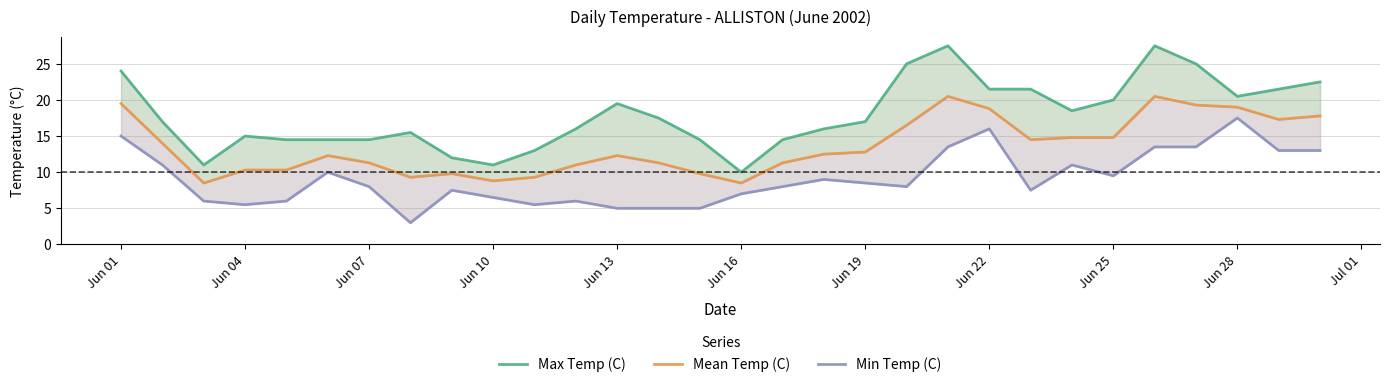

Count the number of categories in the chart.

30